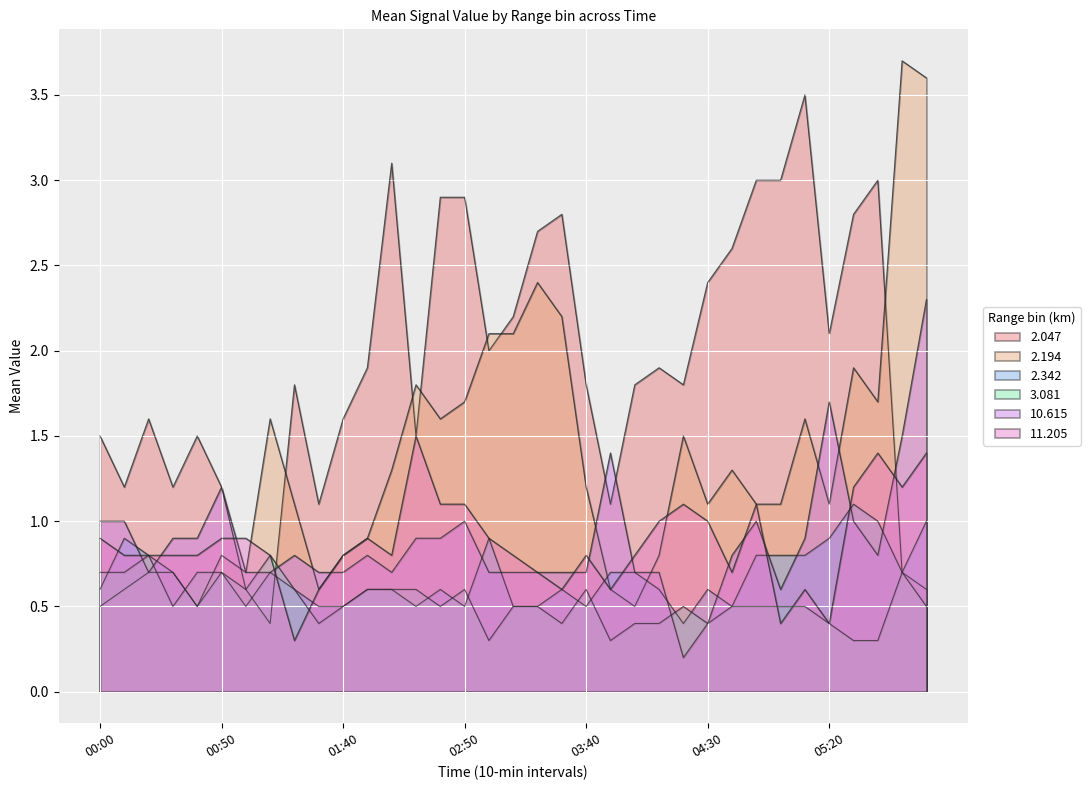

Which series has the widest spread of values?

2.194